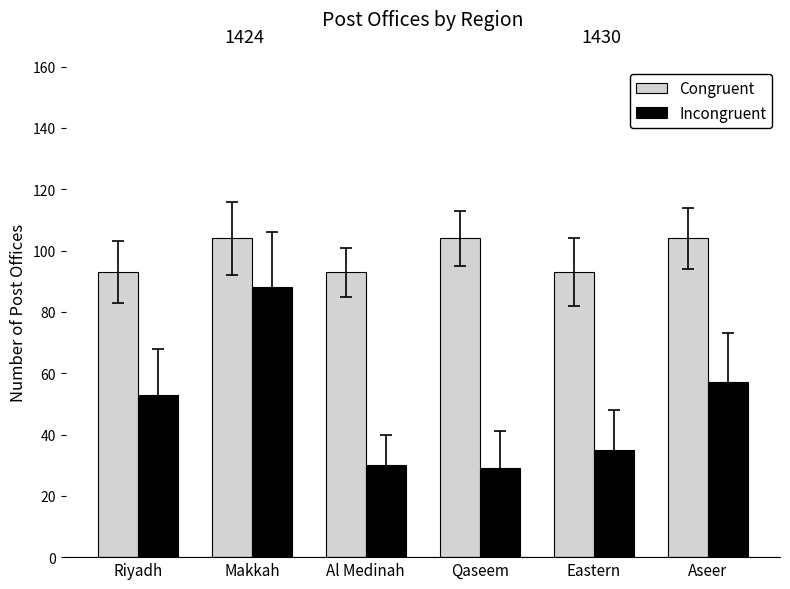

The Incongruent series shows 138 at Makkah. True or false?

False